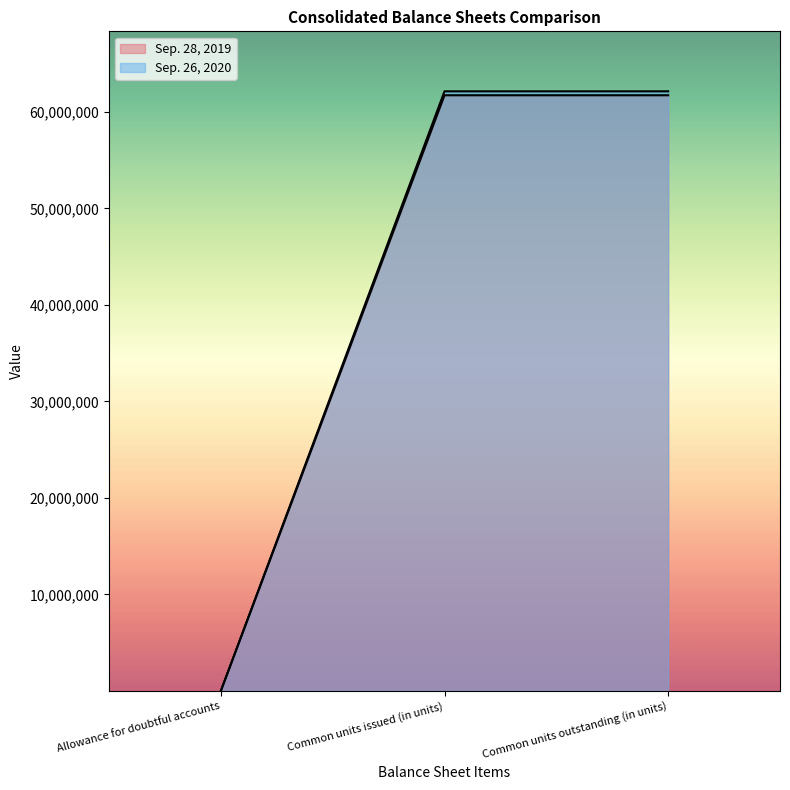

What is the sum of the Sep. 26, 2020 values at Allowance for doubtful accounts and Common units issued (in units)?

62150473